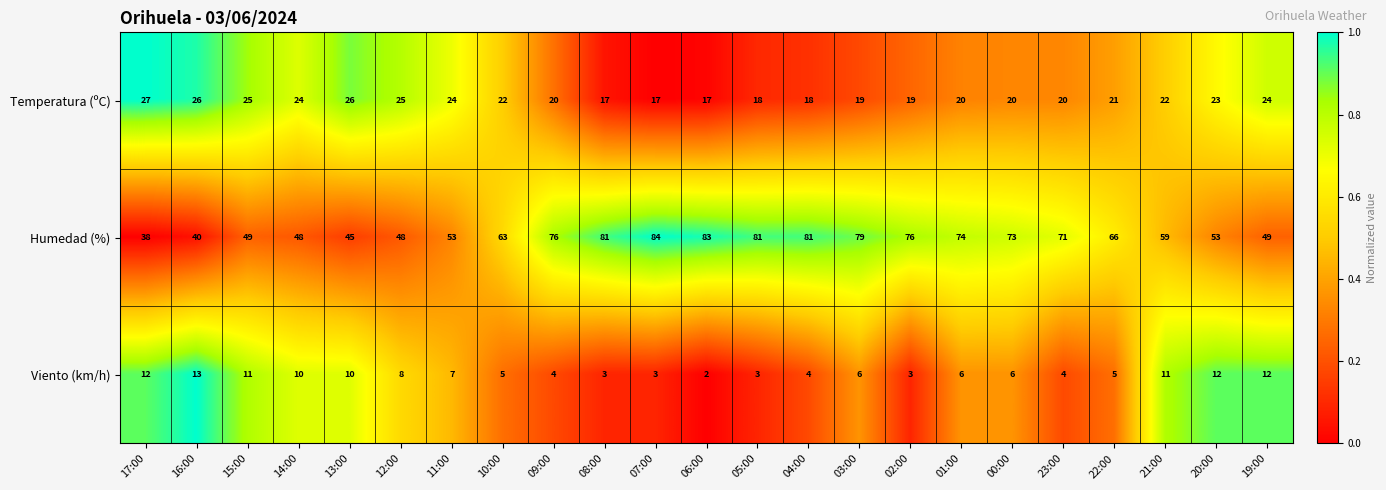

The value of Temperatura (ºC) at 22:00 is 21. True or false?

True